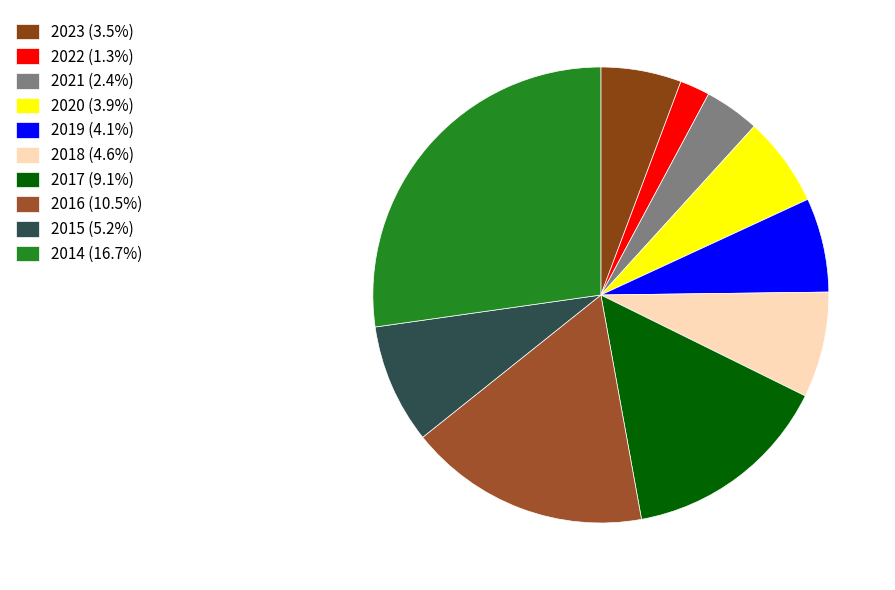

Is there any slice that represents more than half of the pie?

No